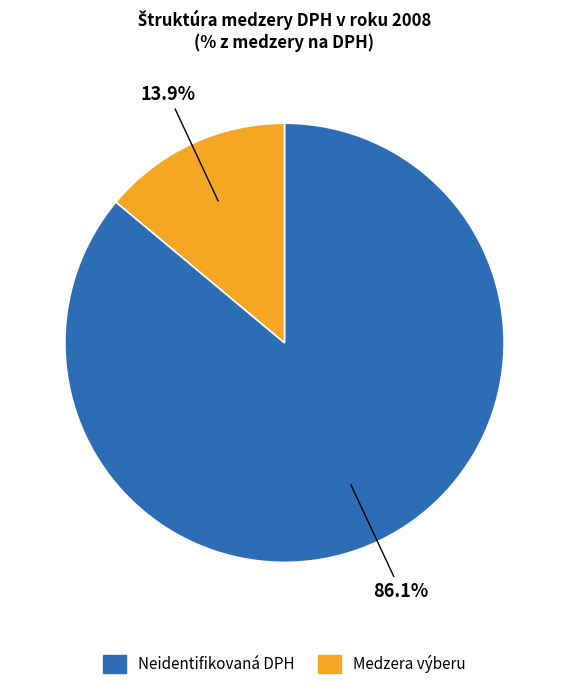

Combined, do Medzera výberu and Neidentifikovaná DPH account for over 50%?

Yes